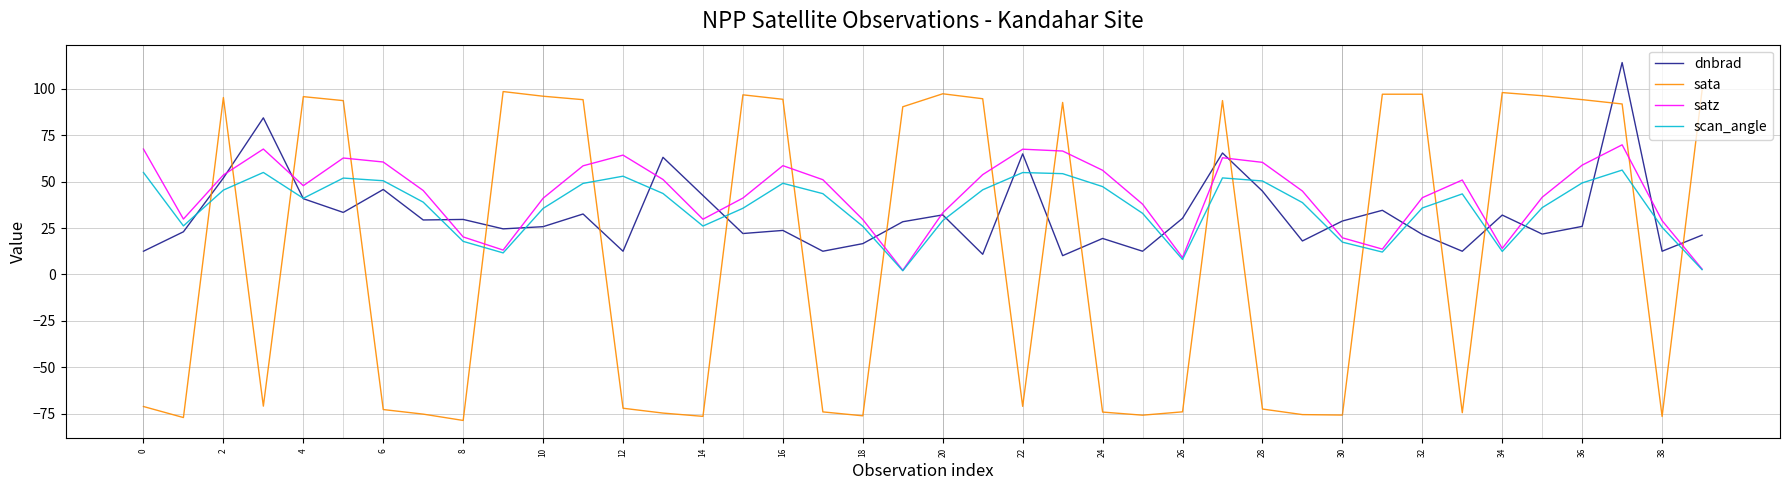

Which series has the largest range (max minus min)?

sata